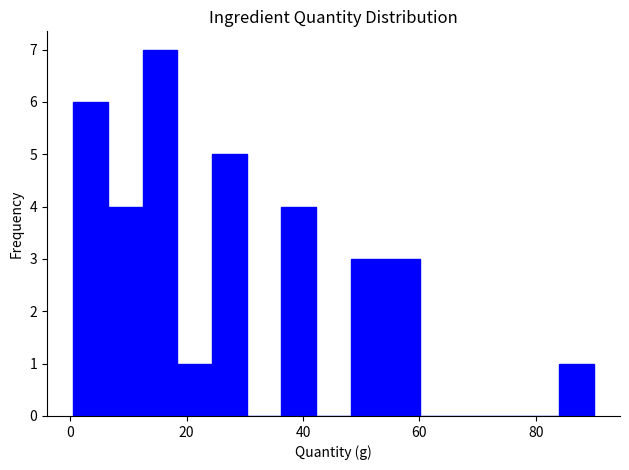

Around what value on the x-axis is the tallest bar? Give the approximate position of its centre, as read against the axis.

16